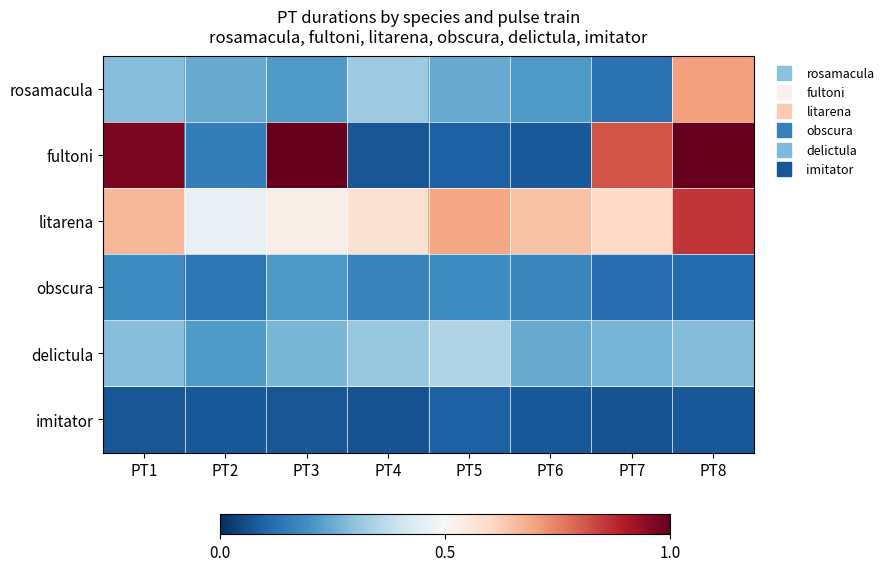

At how many categories does at least one series exceed 0?

8